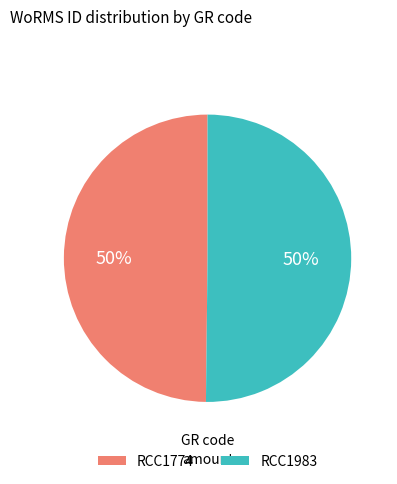

To the nearest percent, what percentage of the pie is RCC1774?

50%